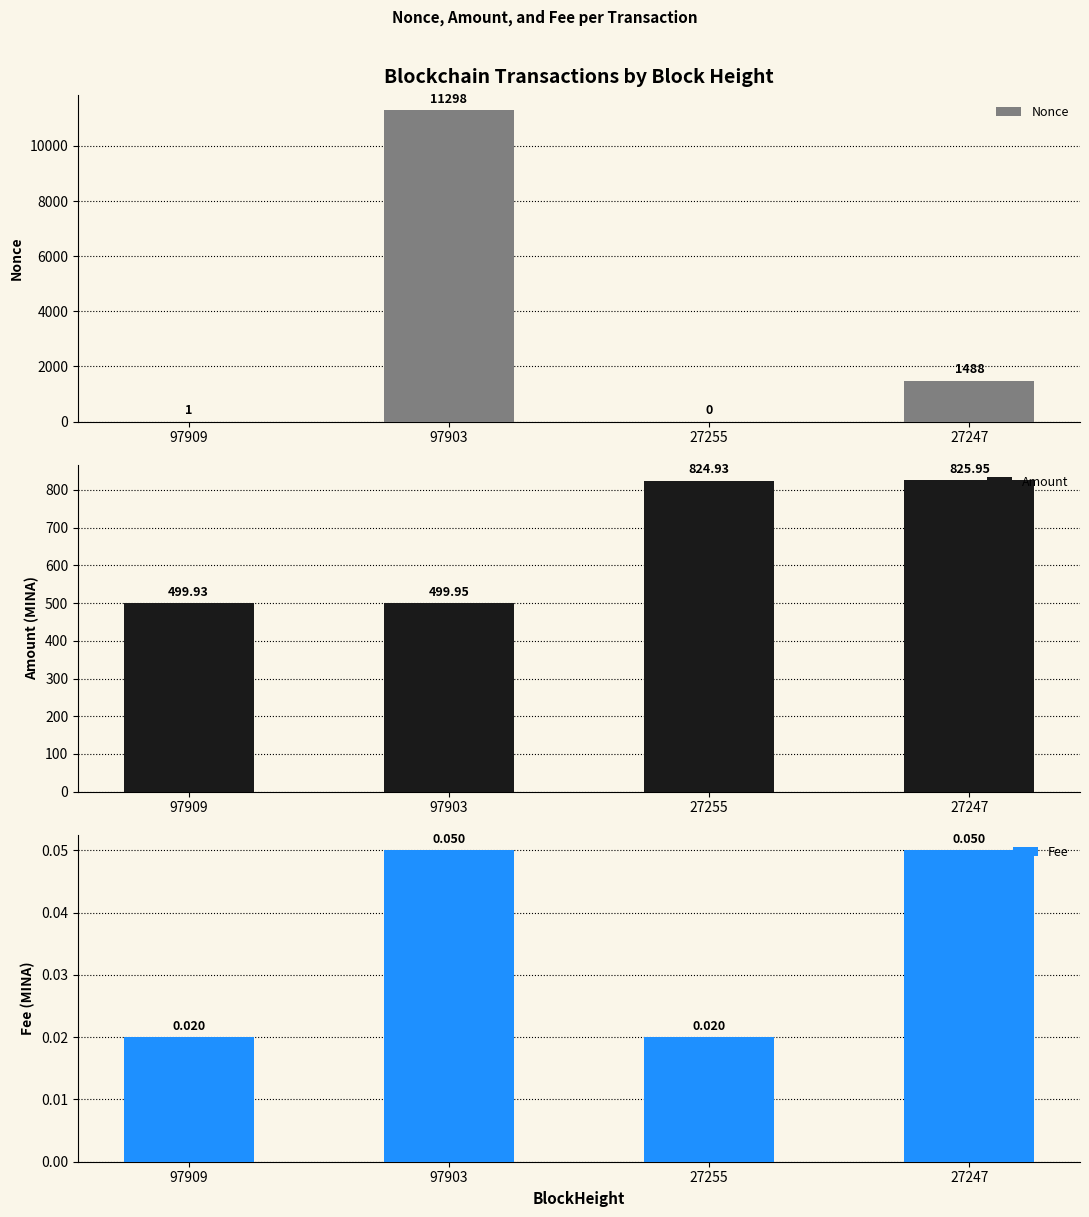

Which category has the lowest value in the Fee series?

97909